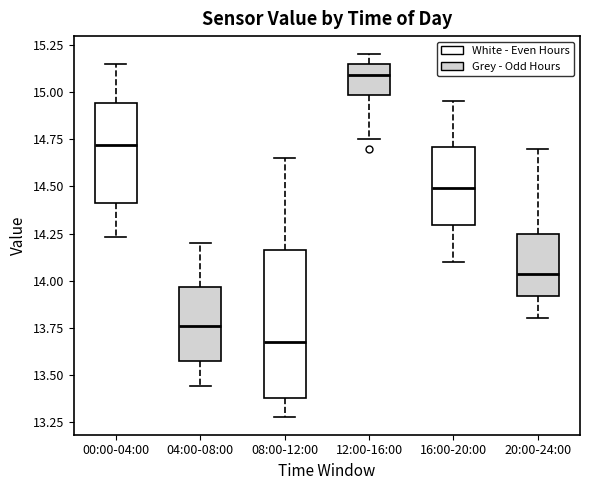

Which box has the lowest median line?

08:00-12:00